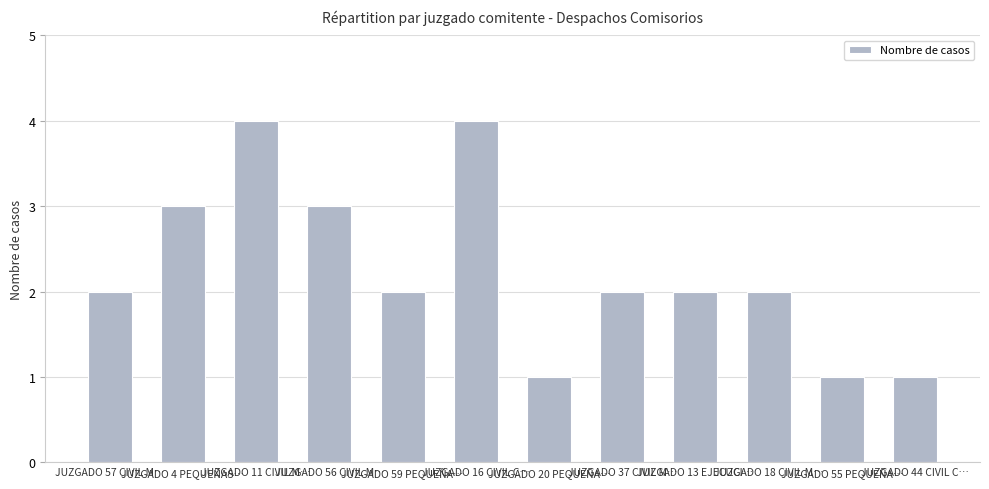

Between JUZGADO 44 CIVIL C… and JUZGADO 13 EJECUCI…, which is larger?

JUZGADO 13 EJECUCI…